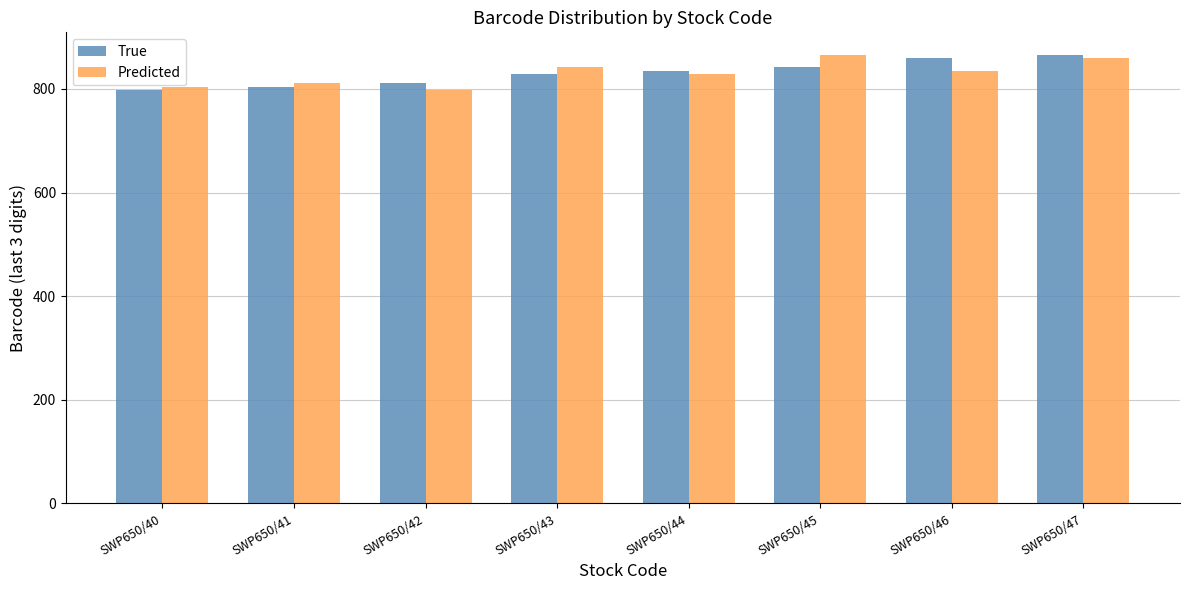

Reading right to left, transcribe all the data shown in this chart.

True: 866	859	842	835	828	811	804	798
Predicted: 859	835	866	828	842	798	811	804